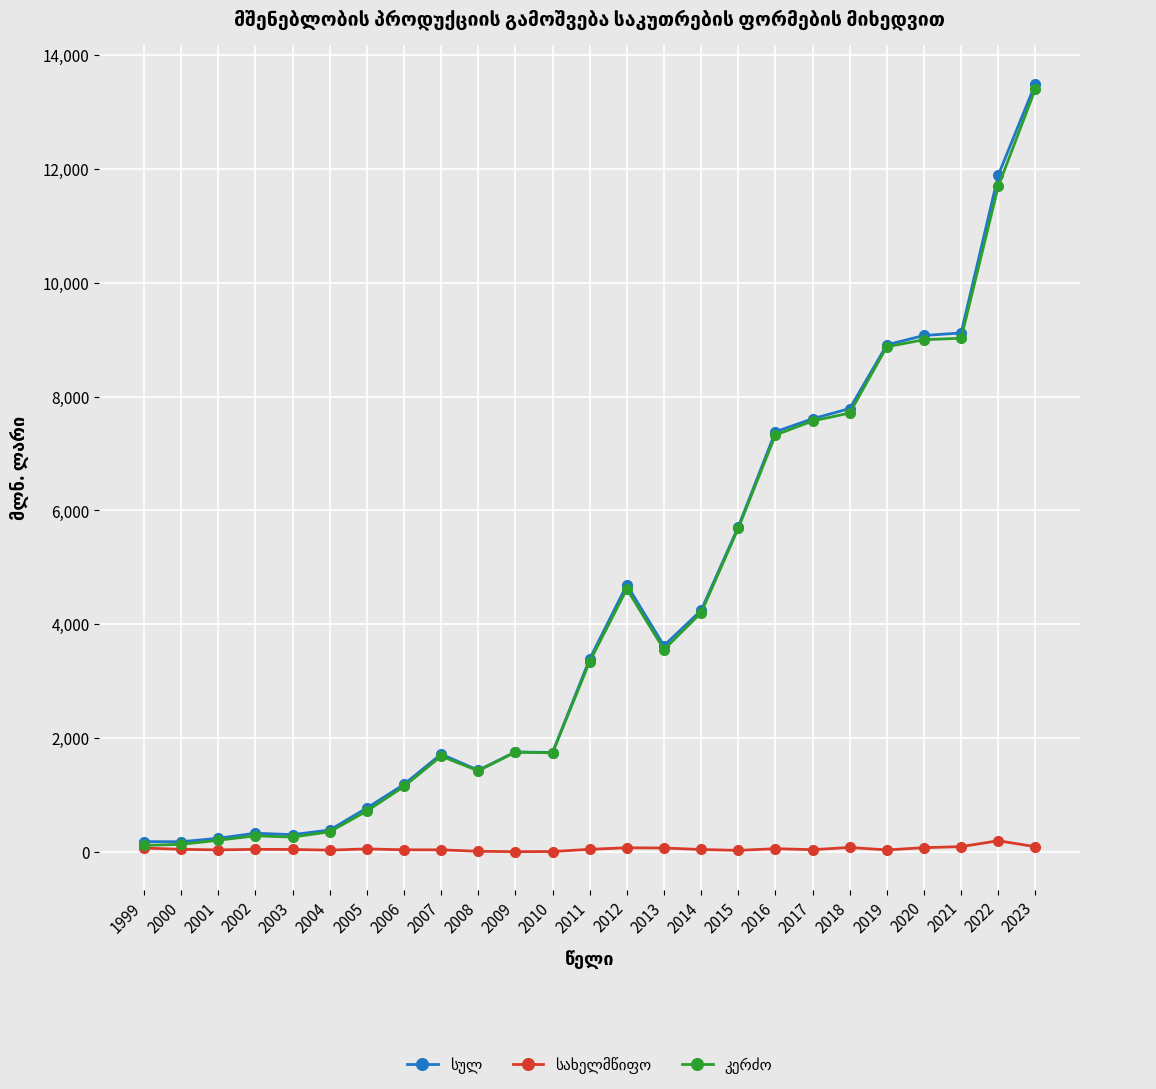

At which category is the sum across all series the highest?

2023